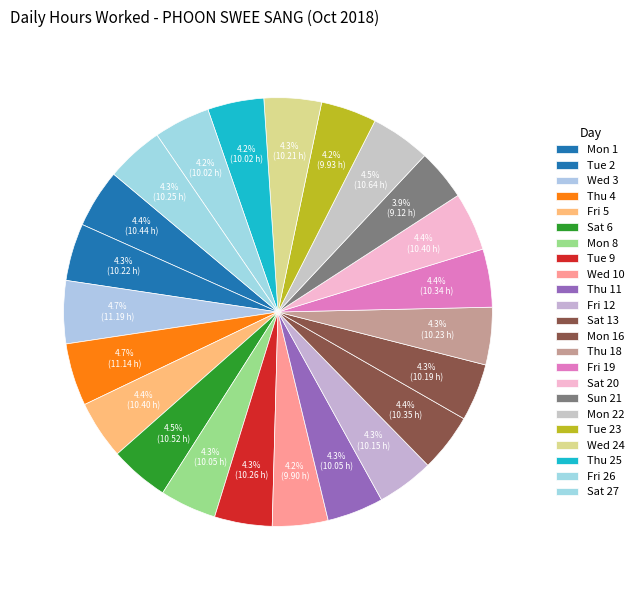

How many segments does this pie chart have?

23